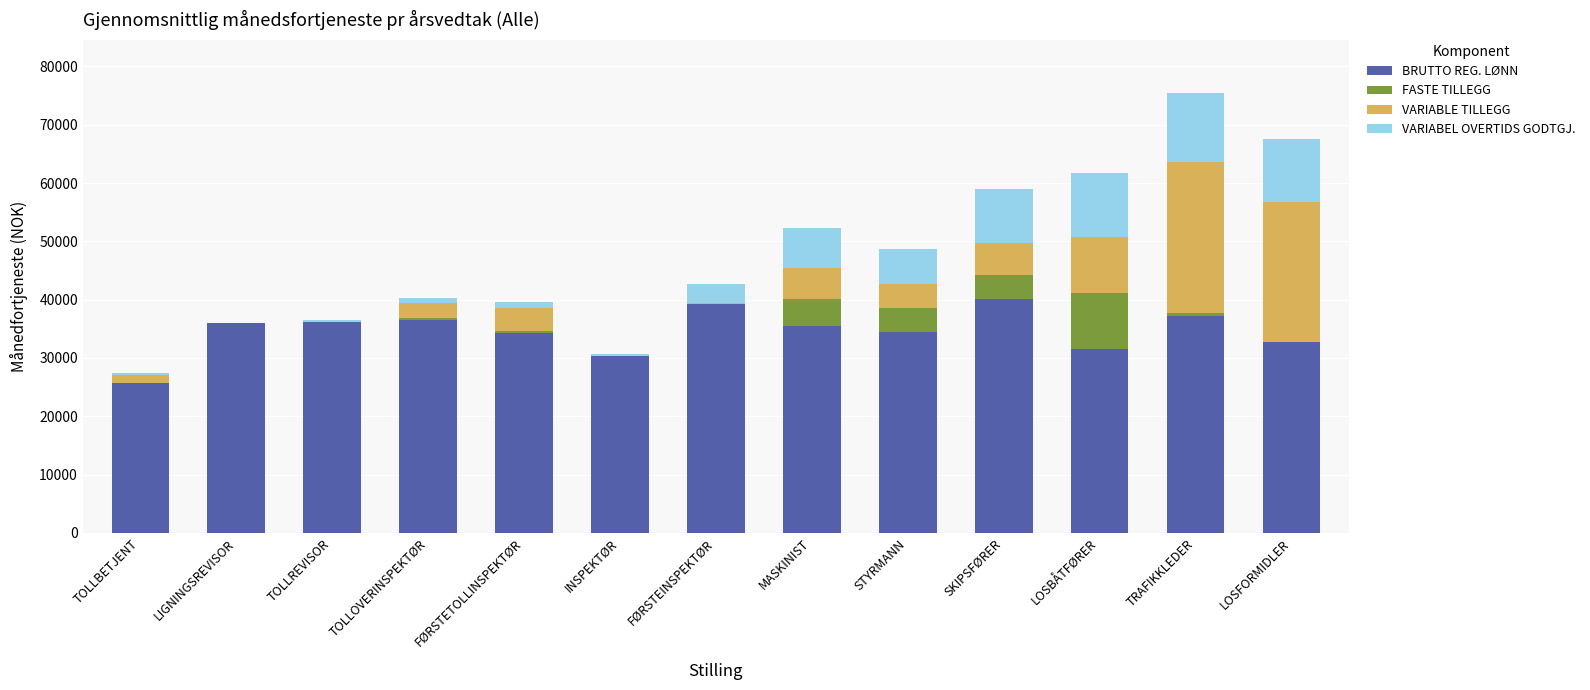

What is the average value of the BRUTTO REG. LØNN series?

34586.3